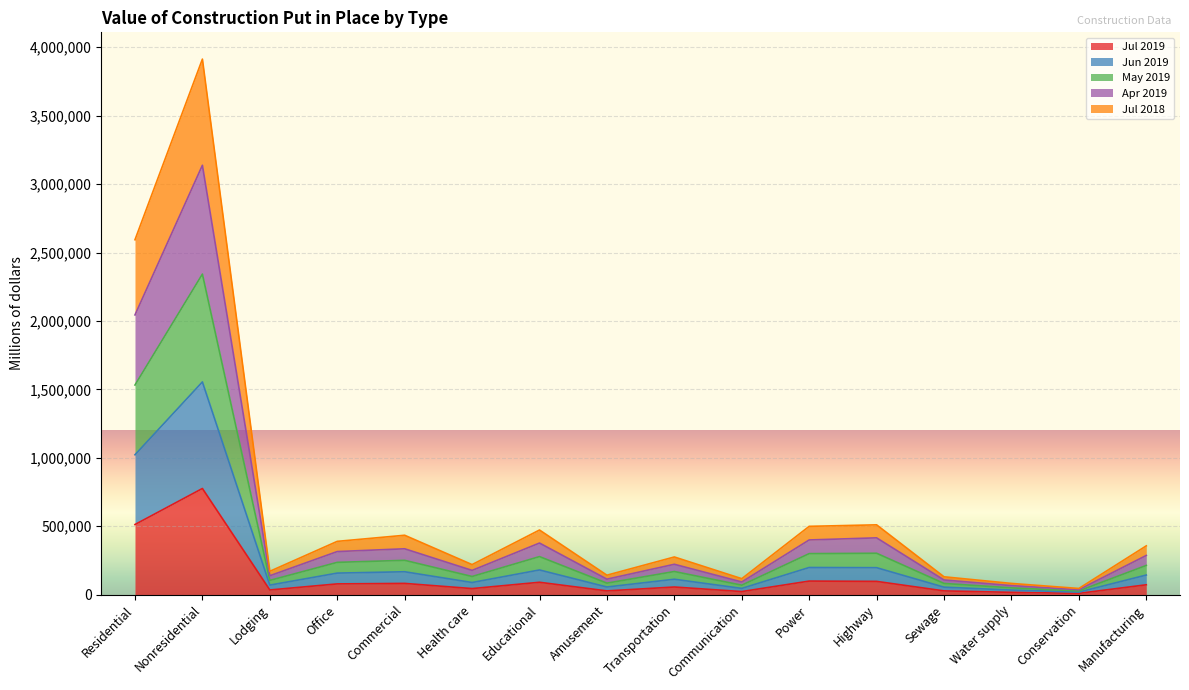

Is it true that Jul 2019 equals 99518 at Power?

True